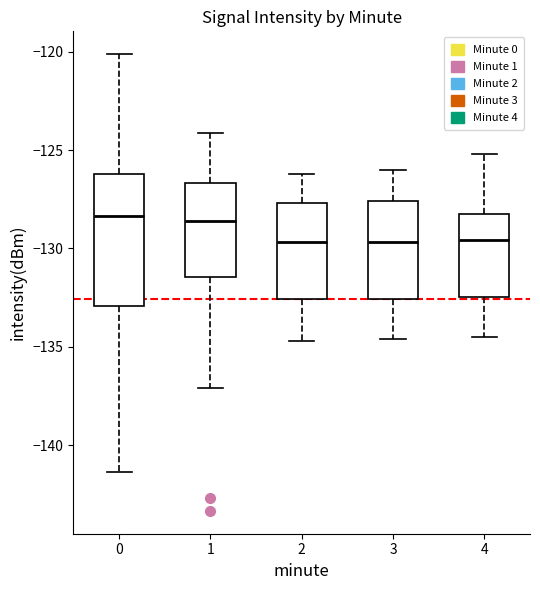

Which box is the tallest, from its lower edge to its upper edge?

0